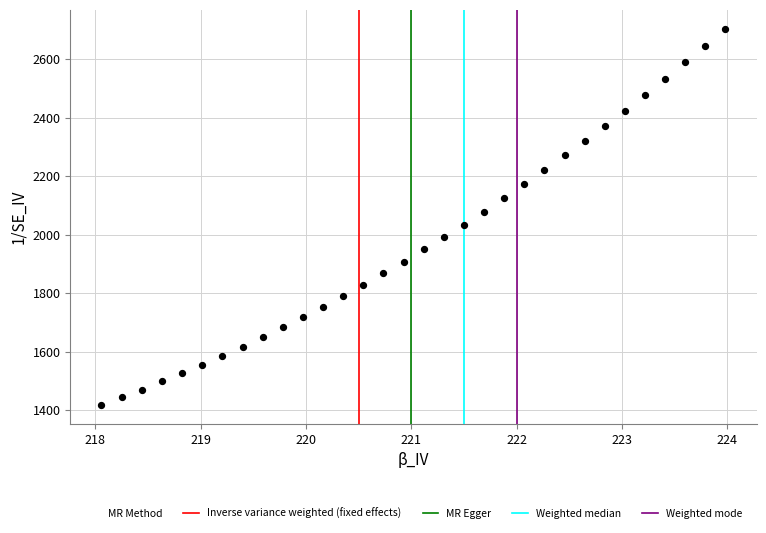

What is the range of Y values (max minus min)?

1286.1